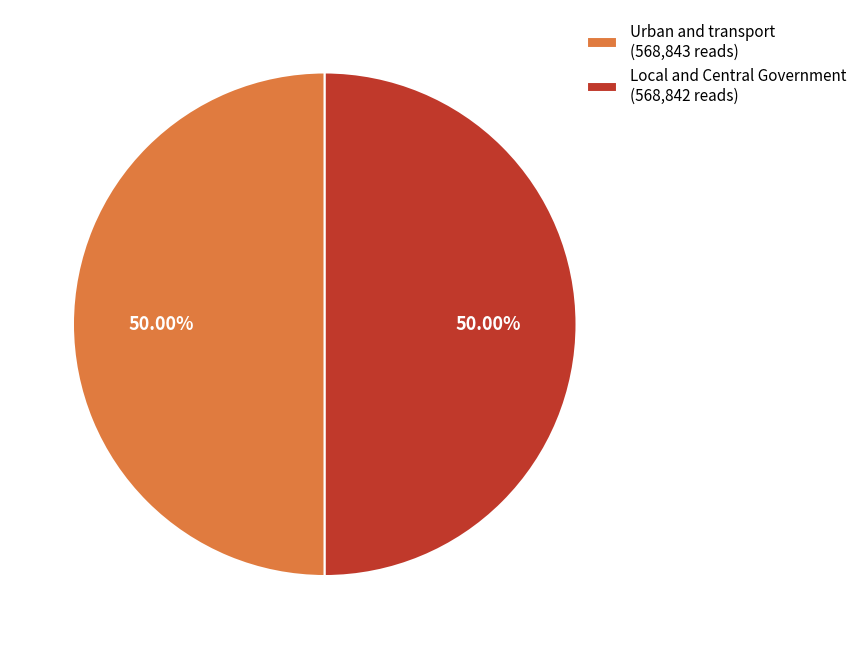

Approximately how many times larger is the value at Urban and transport (568,843 reads) compared to Local and Central Government (568,842 reads)?

1.0